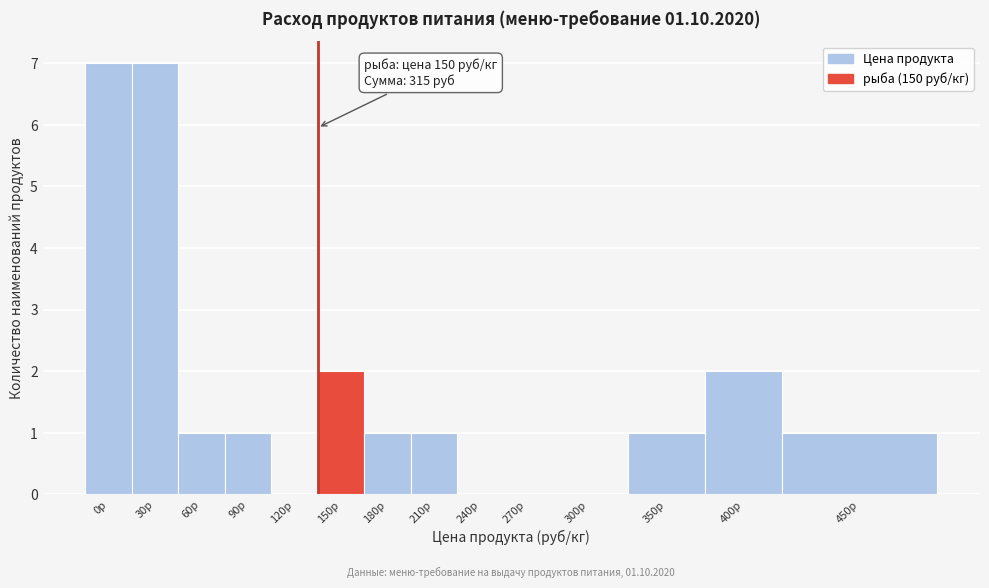

Reading right to left, extract all data points from this chart.

450р=1	400р=2	350р=1	300р=0	270р=0	240р=0	210р=1	180р=1	150р=2	120р=0	90р=1	60р=1	30р=7	0р=7